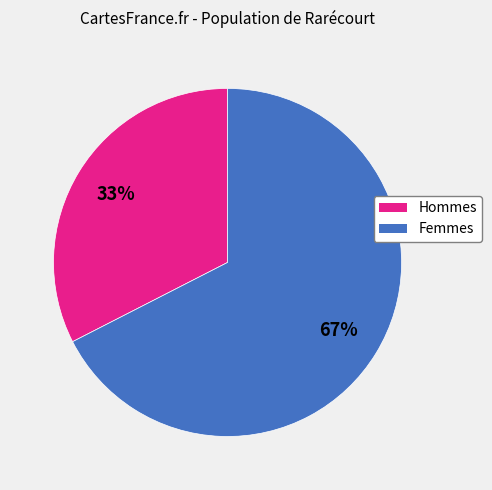

Count the number of slices in the pie.

2